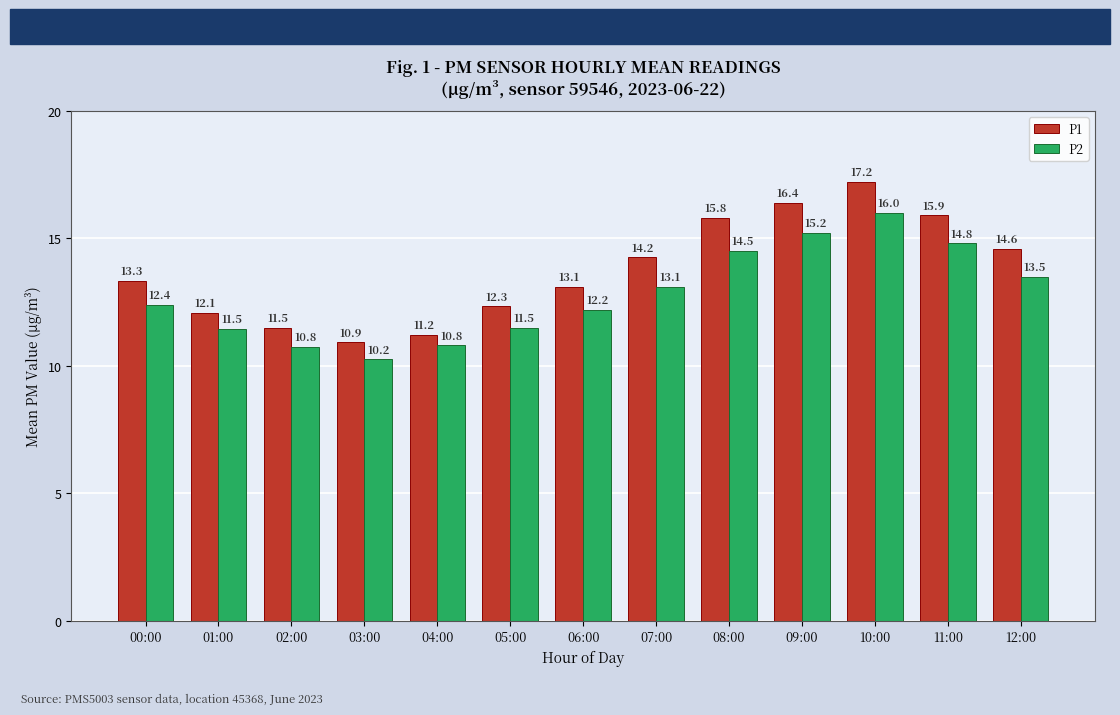

What are all the series names shown in the legend?

P1, P2